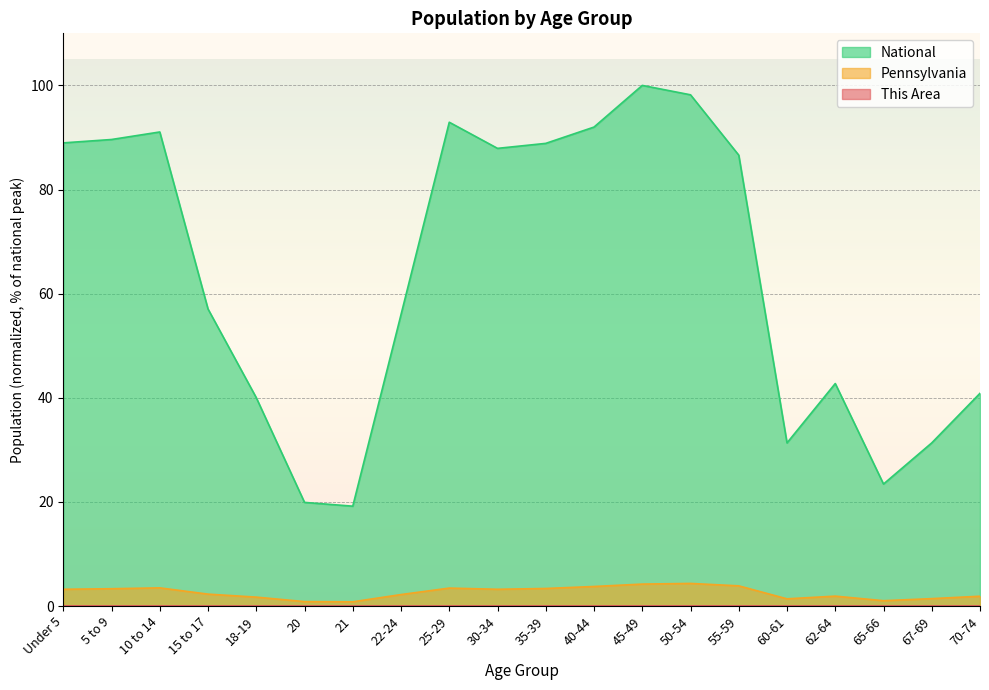

How many data points does each series have?

20